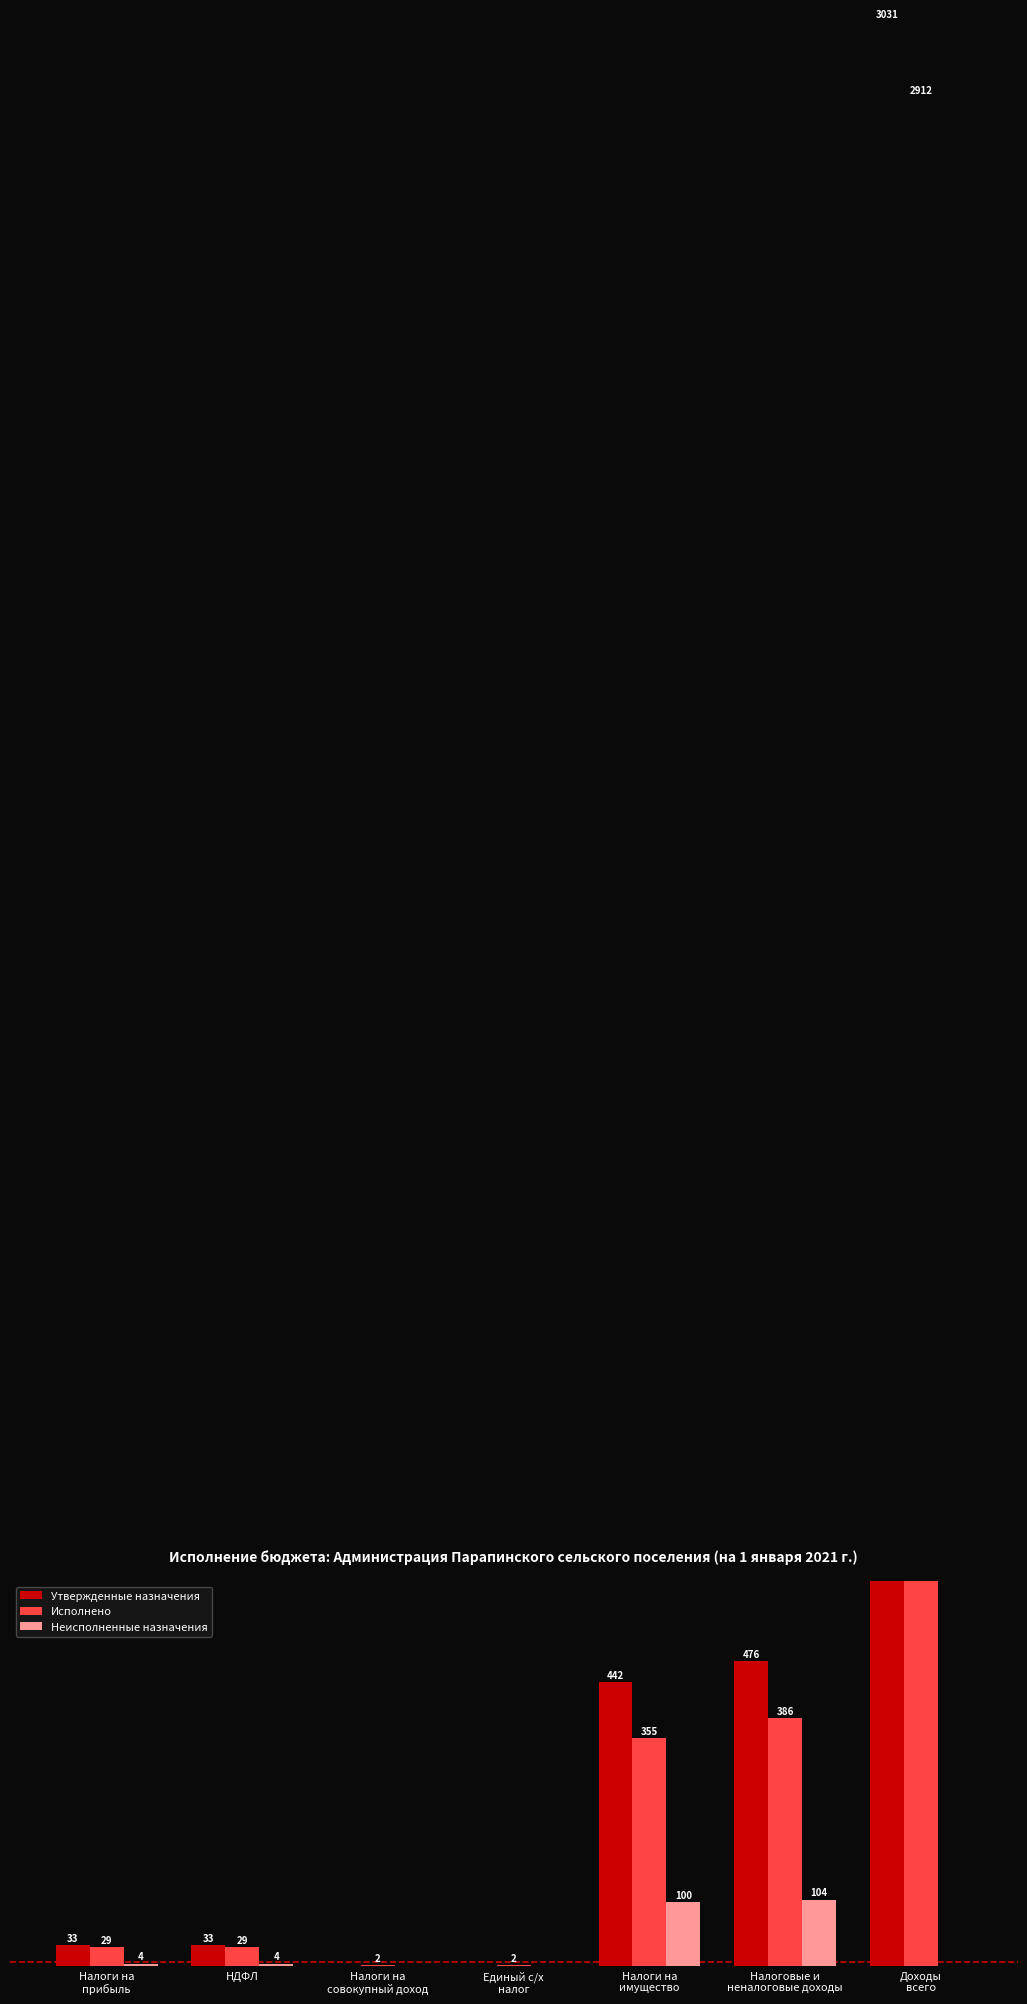

What are all the series names shown in the legend?

Утвержденные назначения, Исполнено, Неисполненные назначения